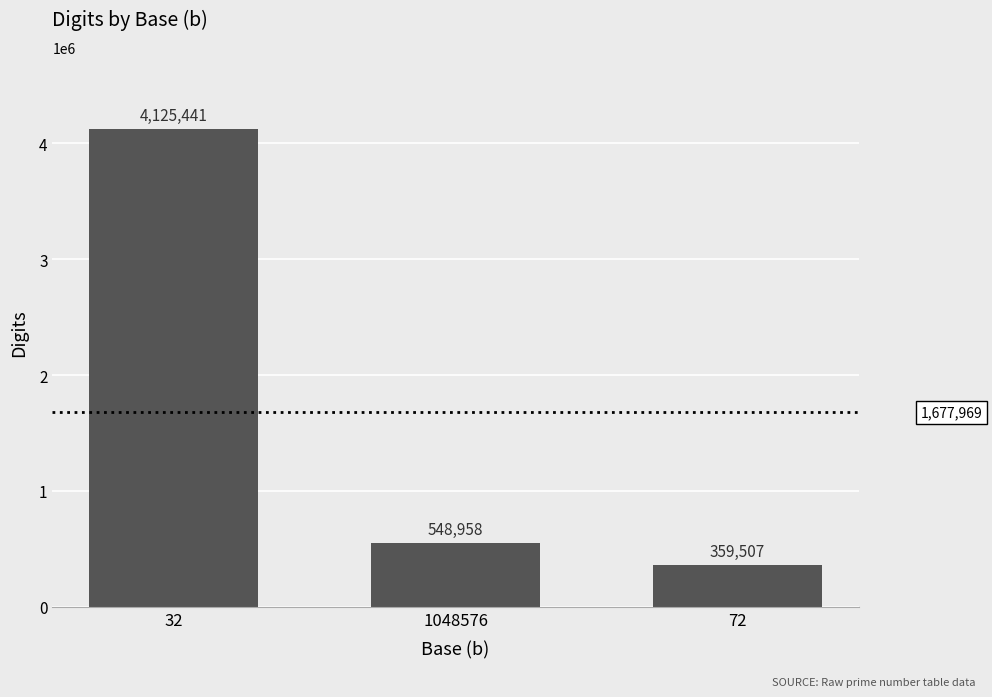

How many distinct data groups are displayed?

1